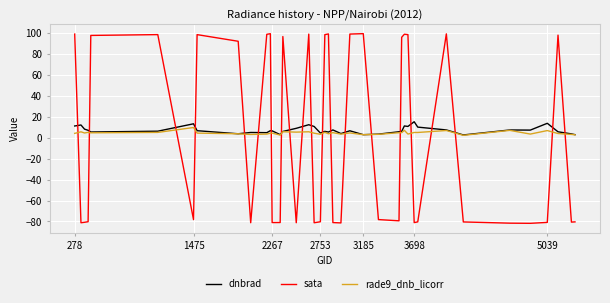

After their last crossing, which series has the higher values: dnbrad or sata?

dnbrad